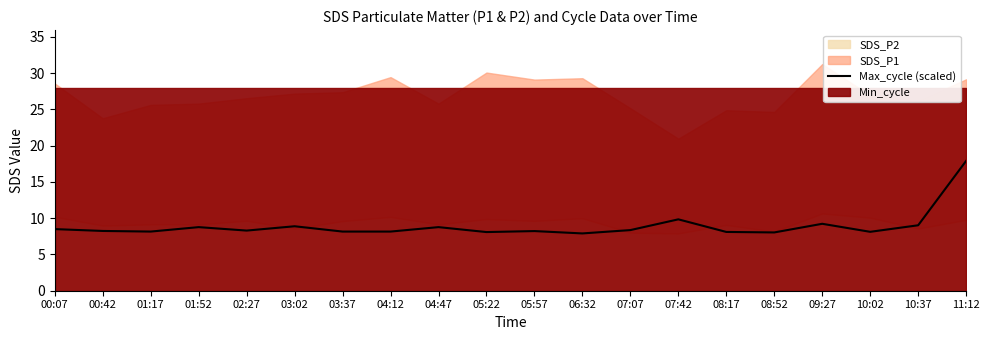

Does the chart display data point markers on the line(s)?

No